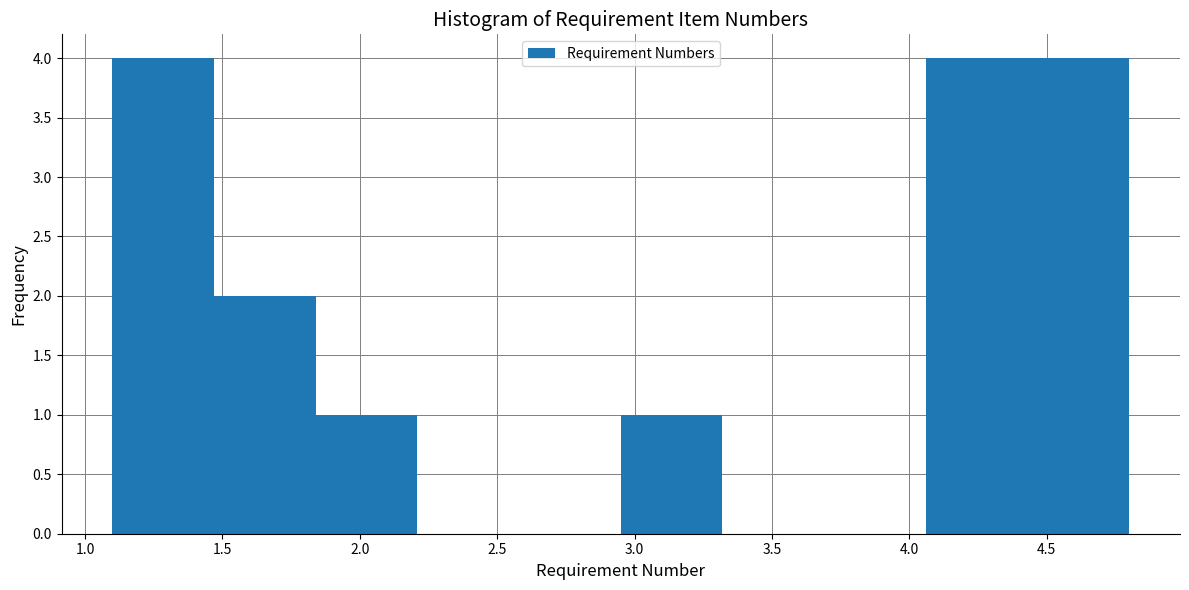

Reading left to right, list every bar in this chart as the range it spans on the x-axis followed by its height. Neither the bar edges nor the heights are printed on the chart, so give them approximately, as read against the axes.

1.10 to 1.47: 4
1.47 to 1.84: 2
1.84 to 2.21: 1
2.21 to 2.58: 0
2.58 to 2.95: 0
2.95 to 3.32: 1
3.32 to 3.69: 0
3.69 to 4.06: 0
4.06 to 4.43: 4
4.43 to 4.80: 4